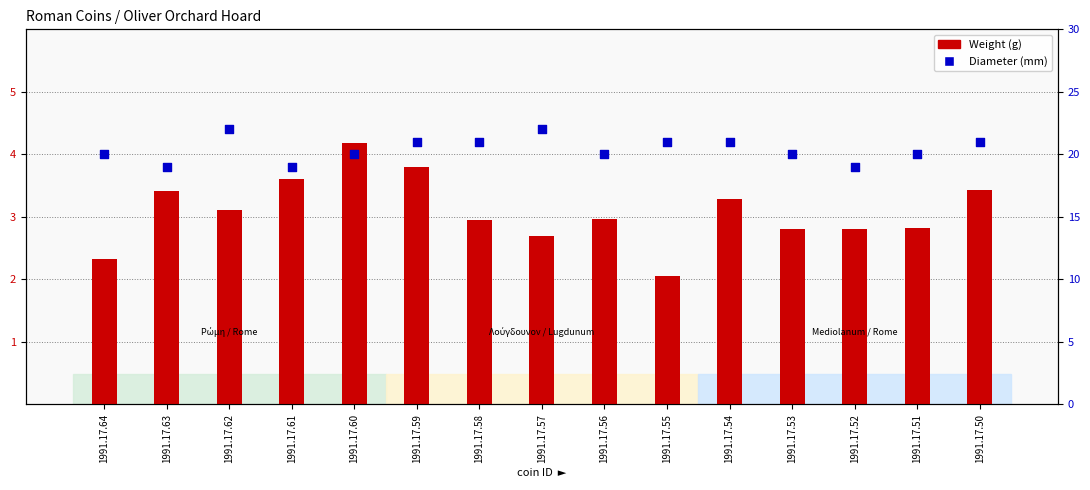

What is the total value across all series at 1991.17.52?

21.8